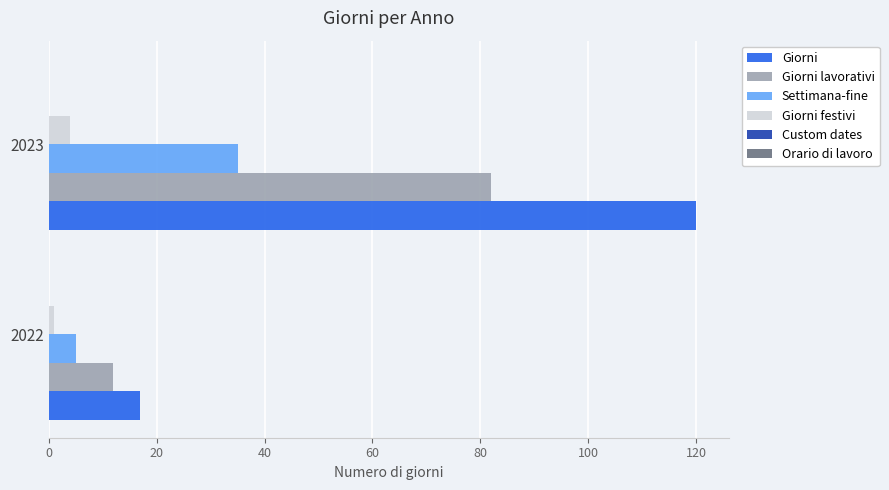

What is the maximum value shown in the chart?

120